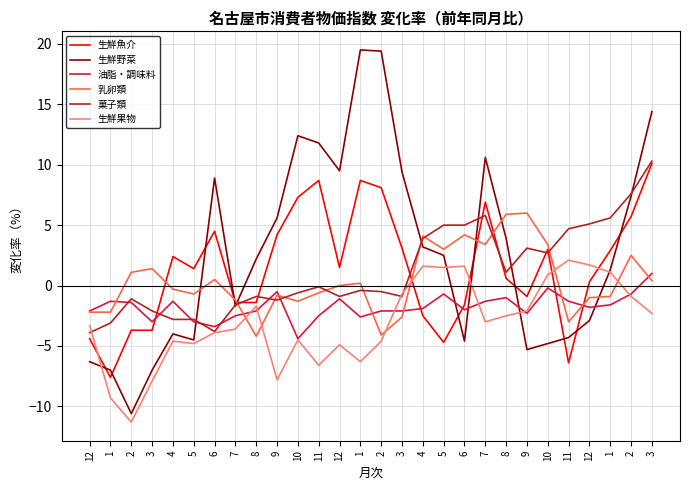

What are all the series names shown in the legend?

生鮮魚介, 生鮮野菜, 油脂・調味料, 乳卵類, 菓子類, 生鮮果物